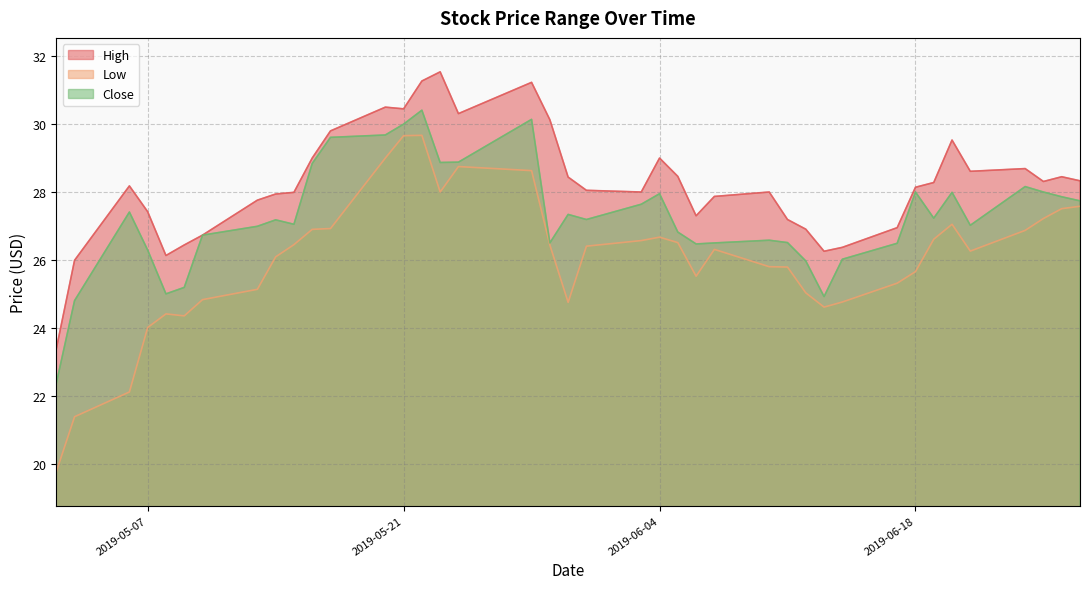

What position from the right is 2019-05-31?

20